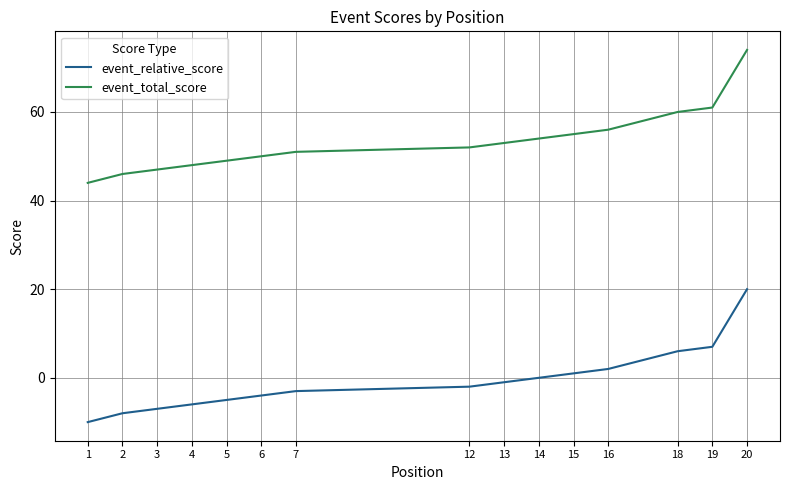

Rank the series at 16 from lowest to highest value.

event_relative_score, event_total_score